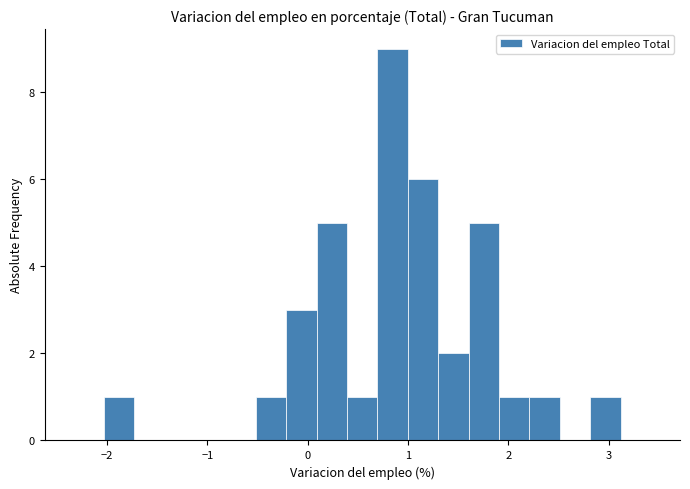

Read against the x-axis, roughly where is the centre of the tallest bar?

0.8